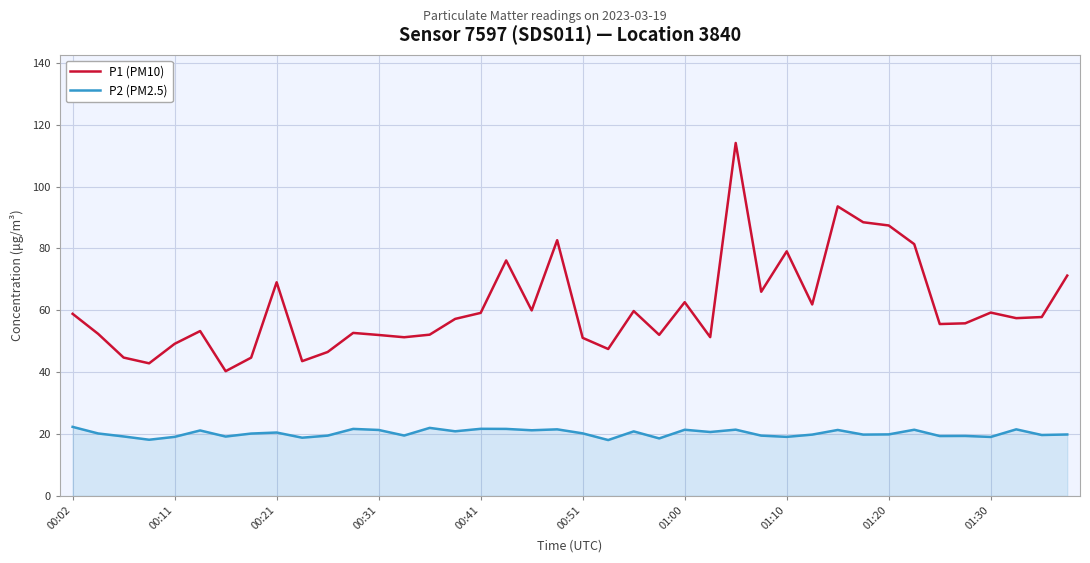

Which series has the largest range (max minus min)?

P1 (PM10)